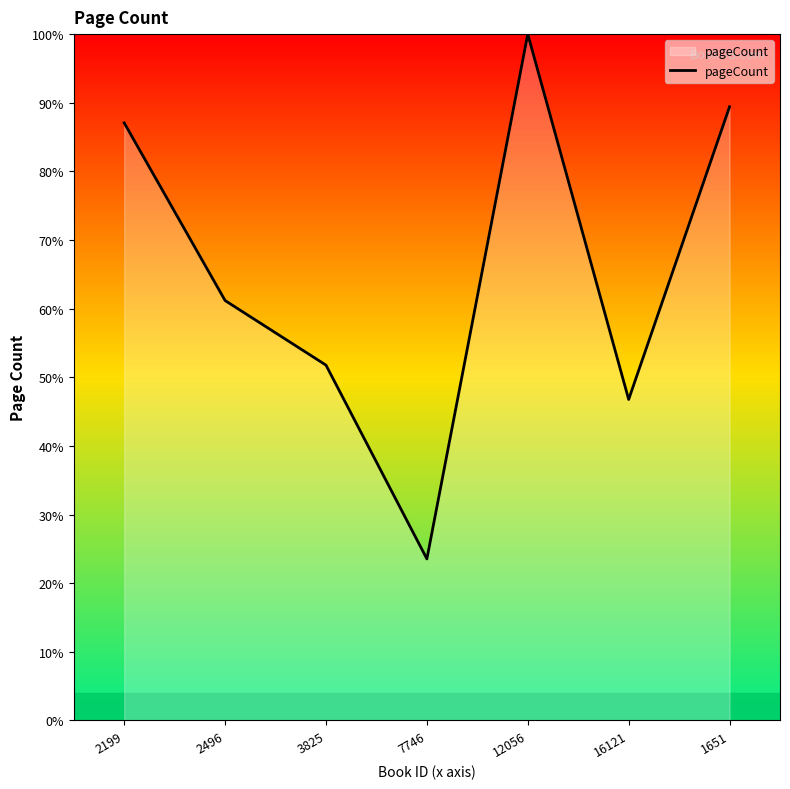

Does the chart display data point markers on the line(s)?

No